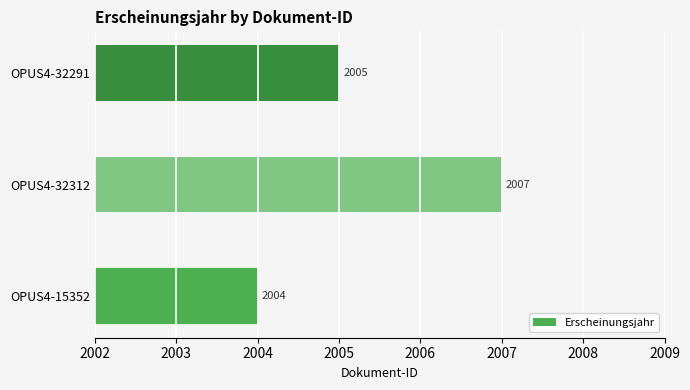

Reading top to bottom, transcribe all the data shown in this chart.

2005	2007	2004